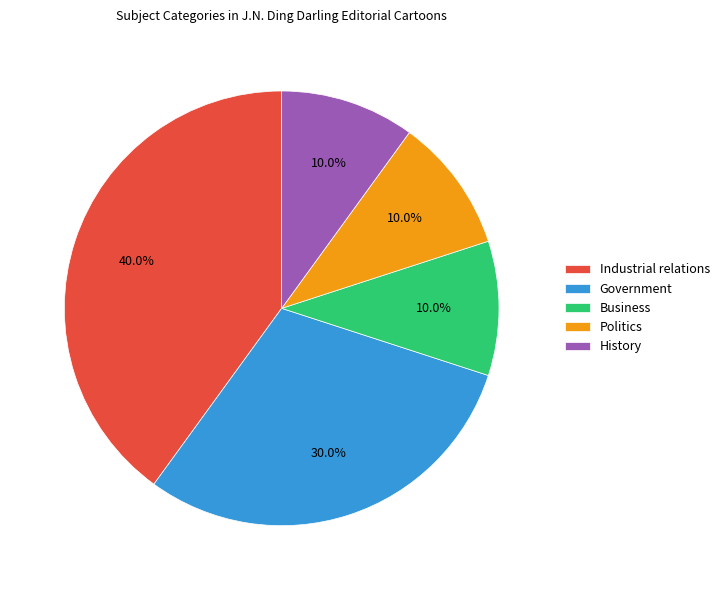

To the nearest percent, what is the average slice percentage?

20%